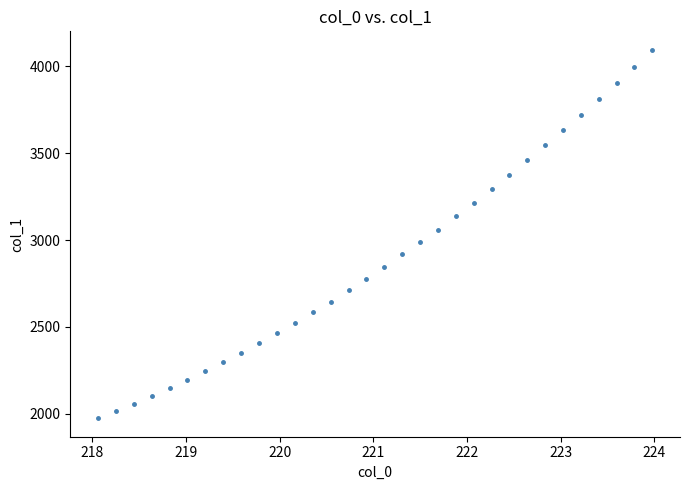

What is the range of X values (max minus min)?

5.9